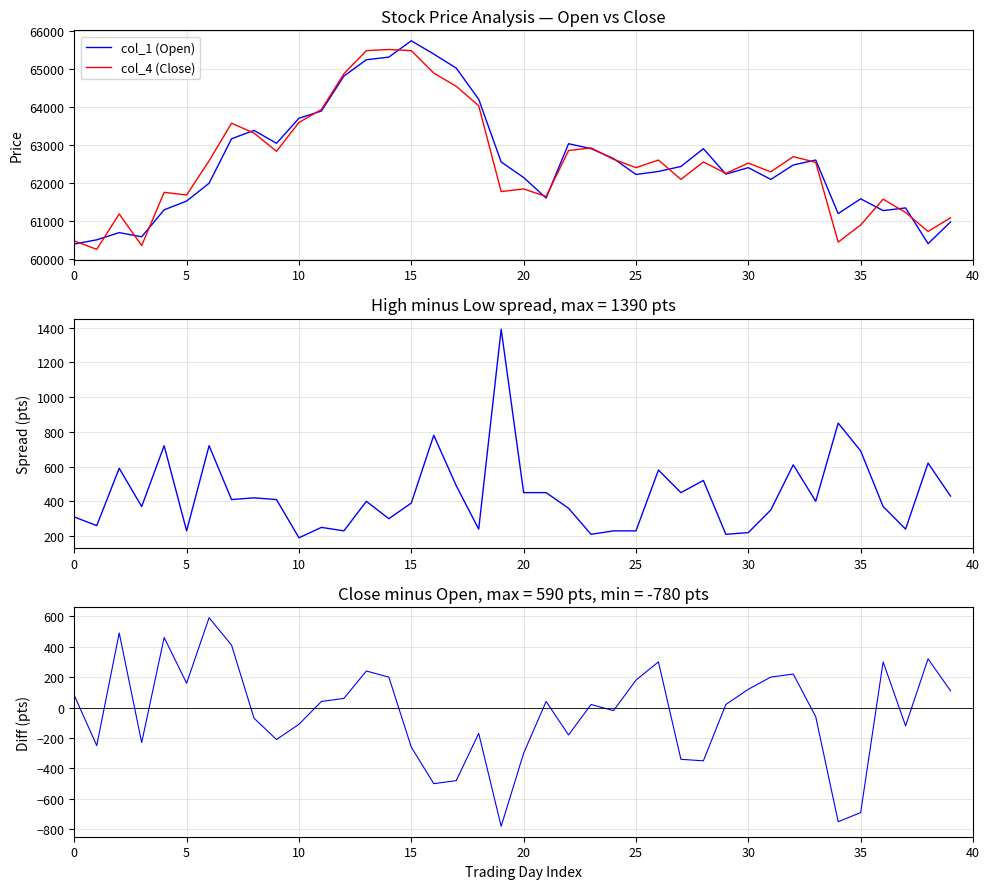

True or false: col_4 (Close) has more than 2 interior local peaks.

True